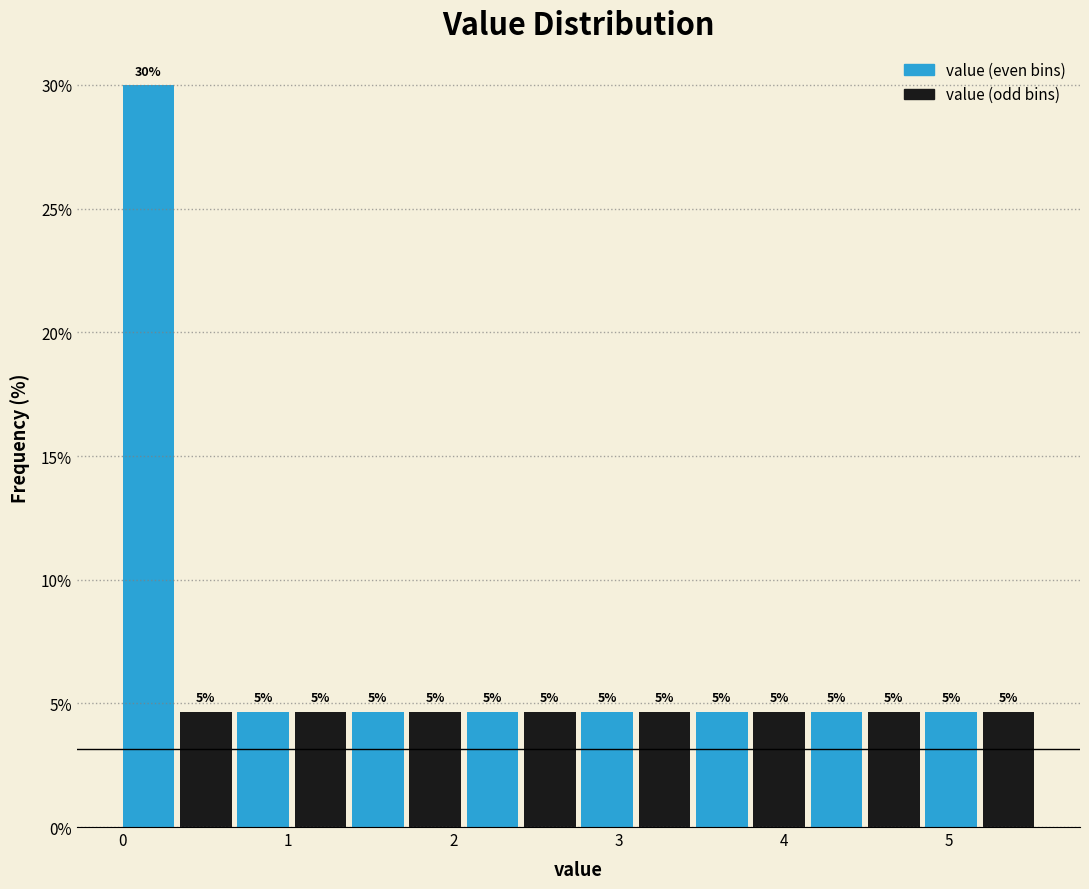

Around what value on the x-axis is the tallest bar? Give the approximate position of its centre, as read against the axis.

0.2